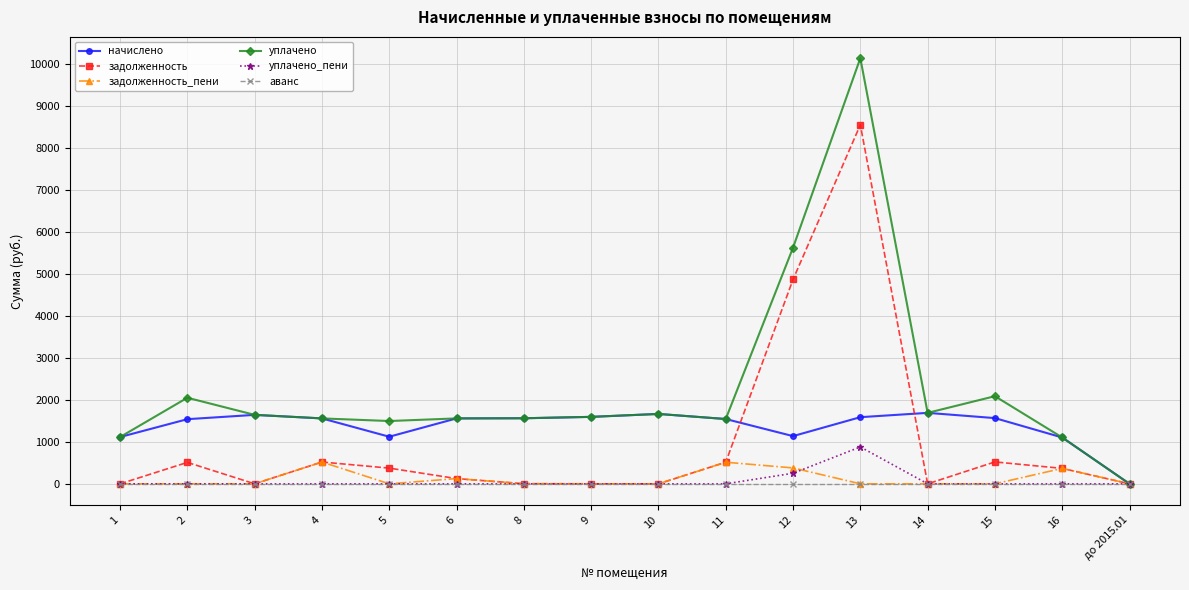

How many values in the уплачено_пени series exceed 0?

2